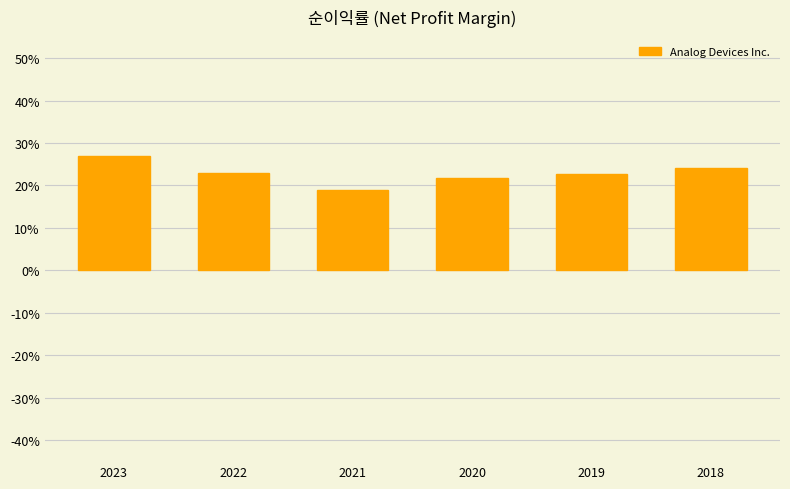

What is the maximum value shown in the chart?

0.3